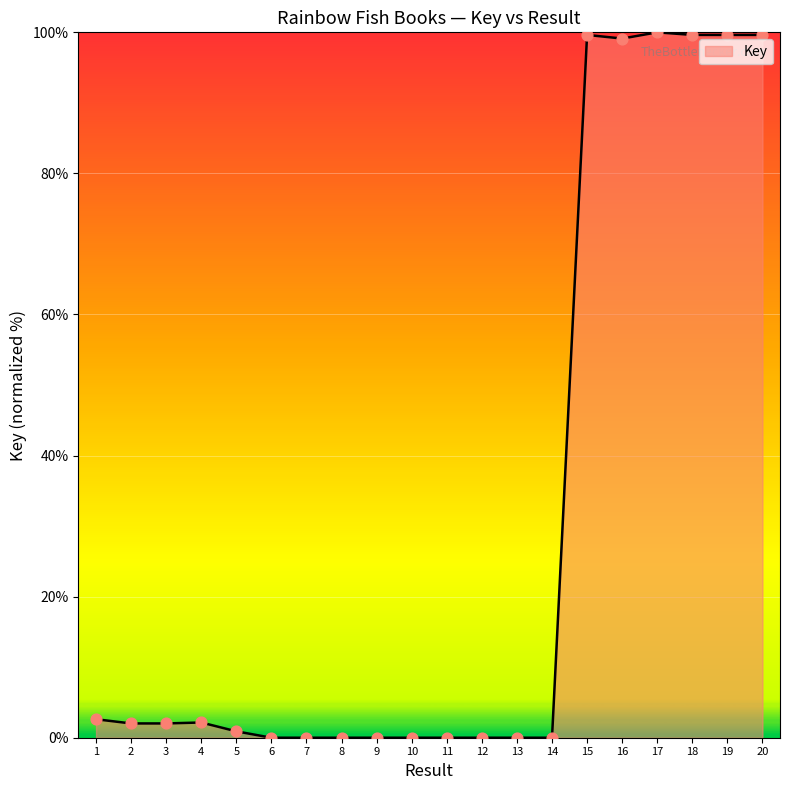

What is the change in value from 3 to 13?

-2.0